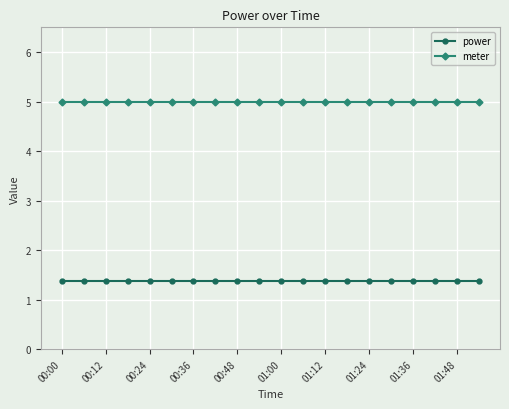

What is the value of the power point at the 5th from the left?

1.4